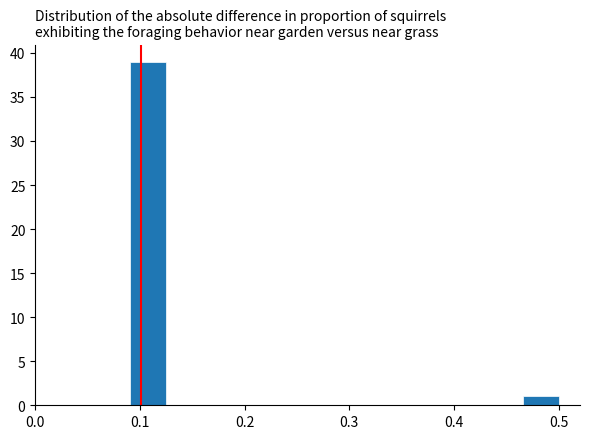

Read against the x-axis, roughly where is the centre of the tallest bar?

0.11